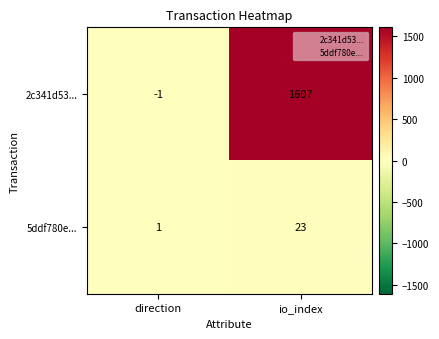

What is the minimum value shown in the chart?

-1